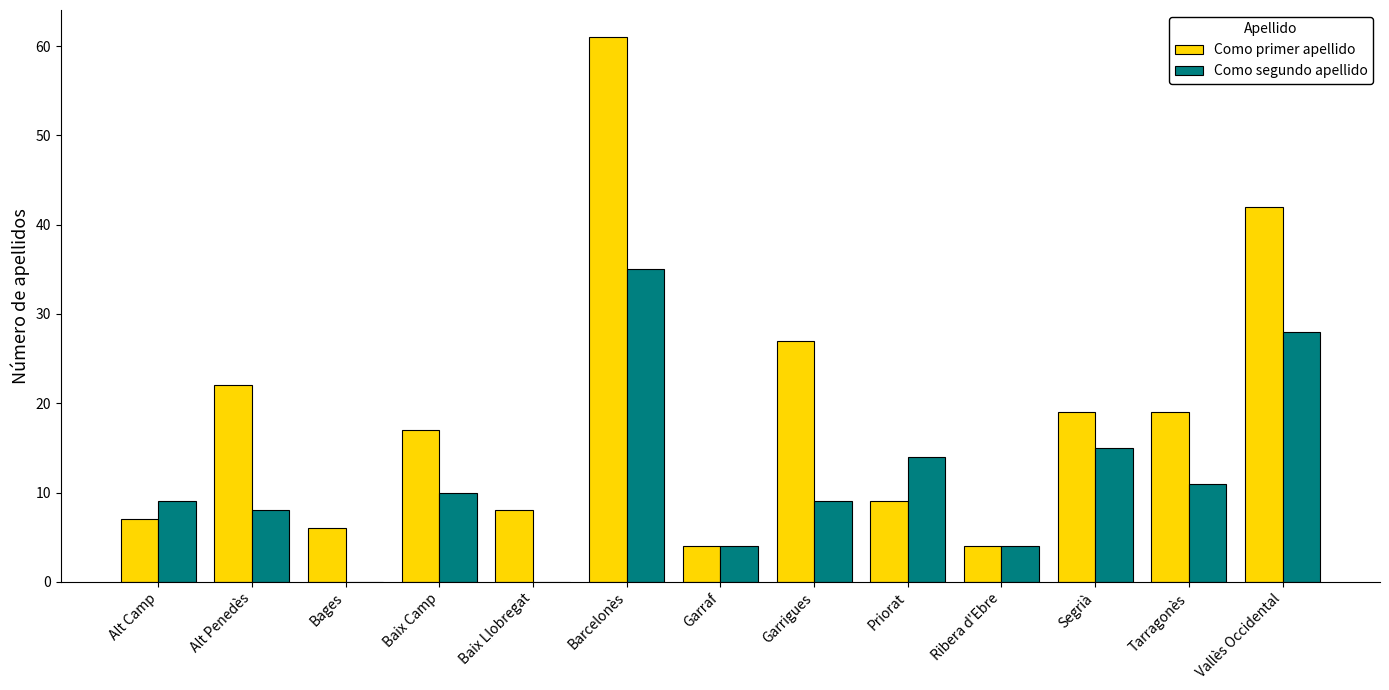

At which category does the chart reach its peak across all series?

Barcelonès